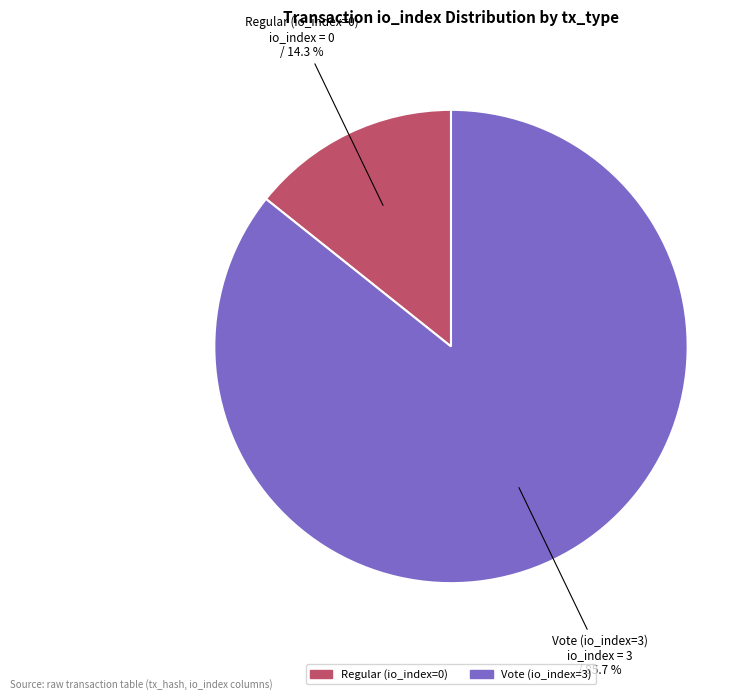

How many segments does this pie chart have?

2